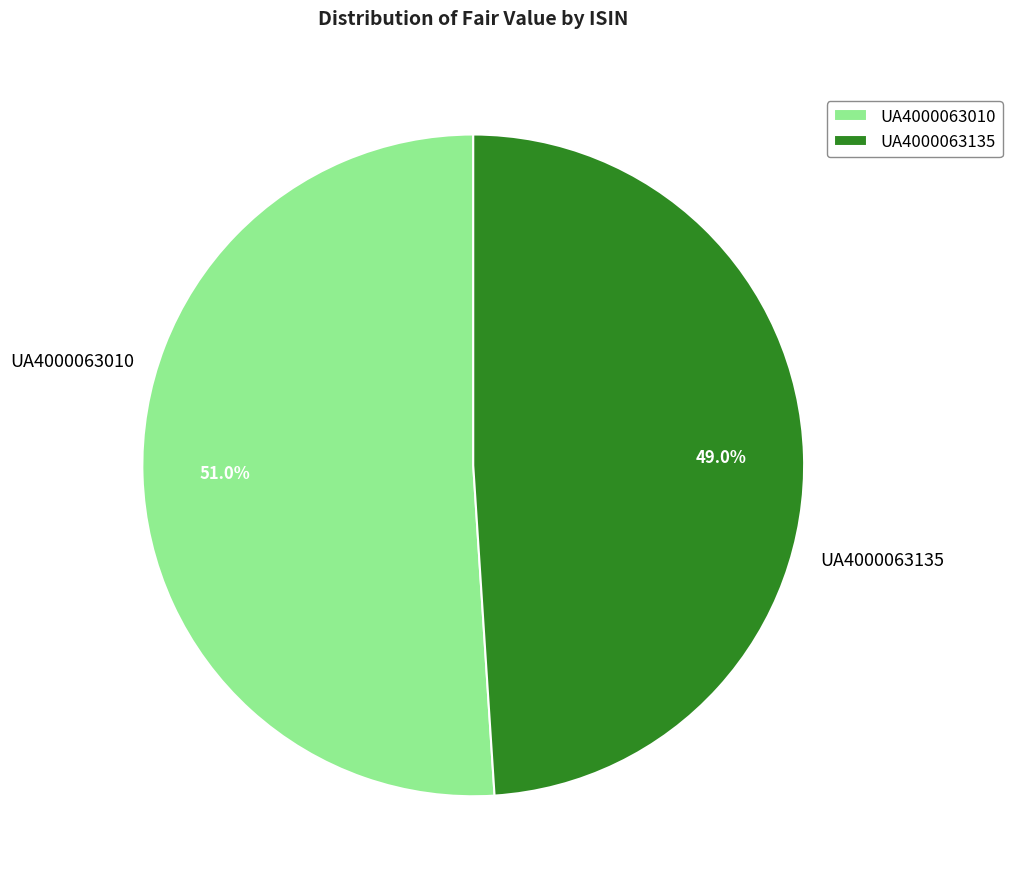

The UA4000063010 slice represents 51% of the pie. True or false?

True